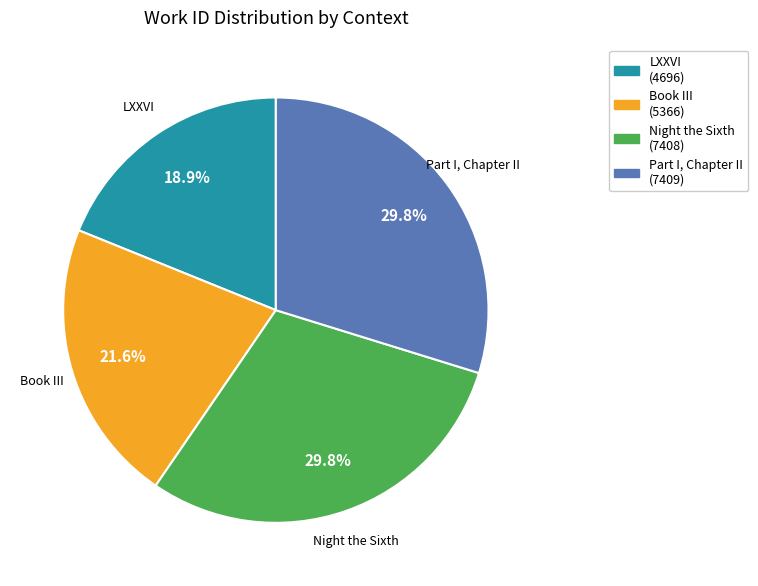

Count the number of slices in the pie.

4